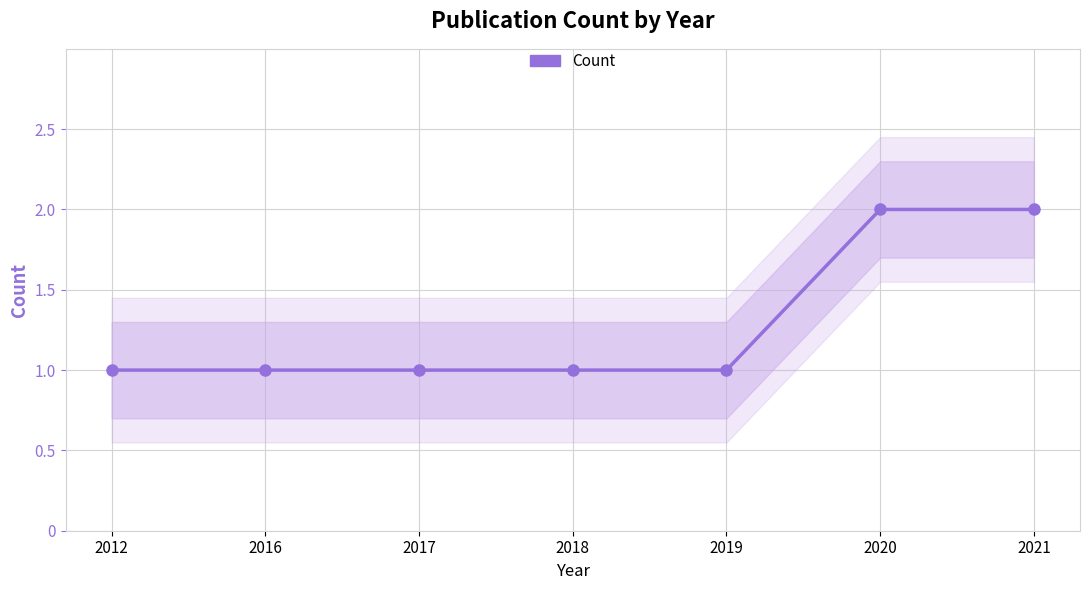

Where is the data nearest to the value 1?

2012